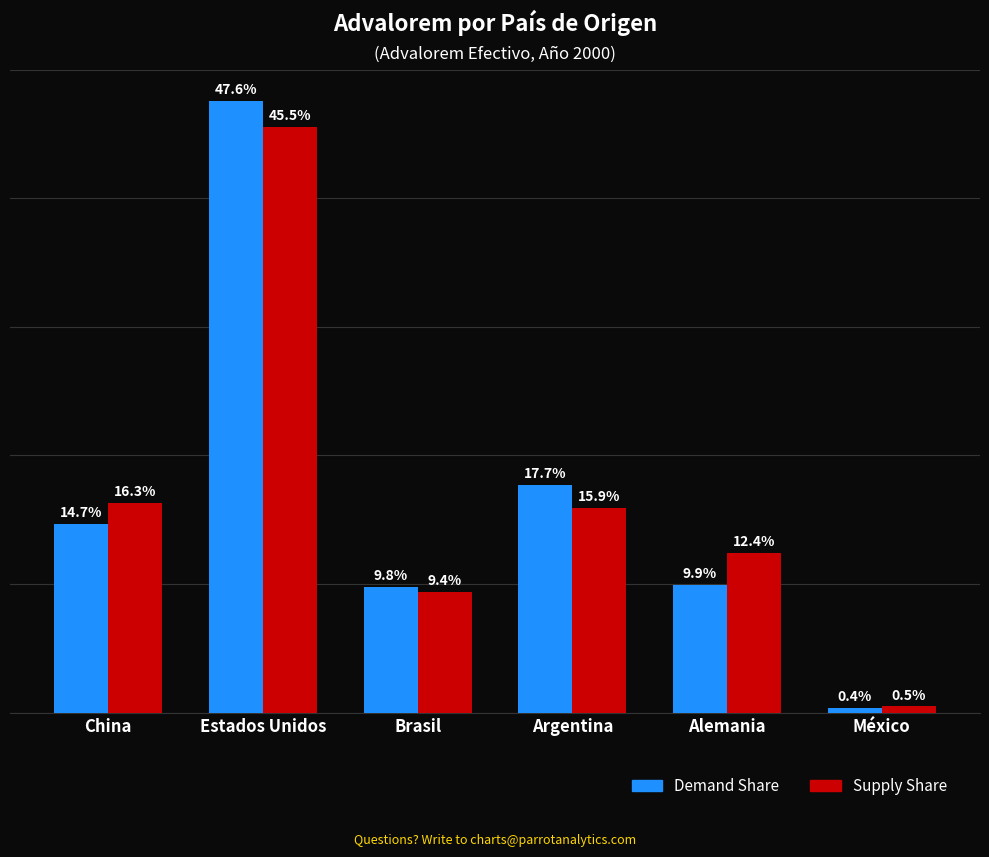

Where is Demand Share nearest to the value 23?

Argentina